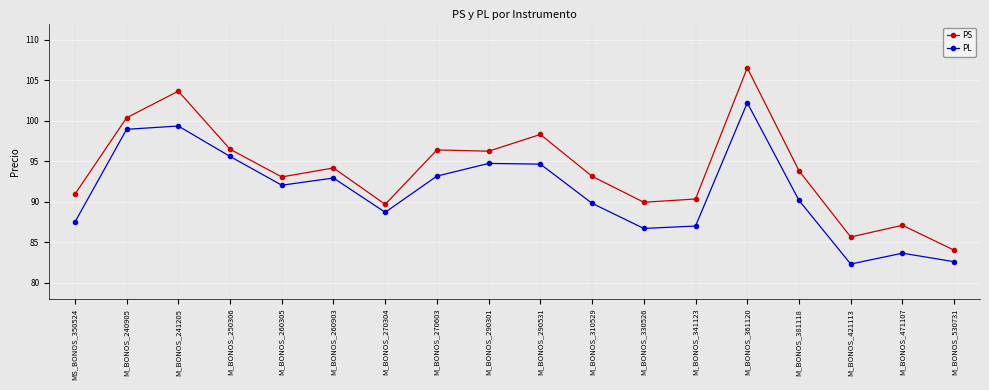

What is the total value across all series at M_BONOS_330526?

176.7